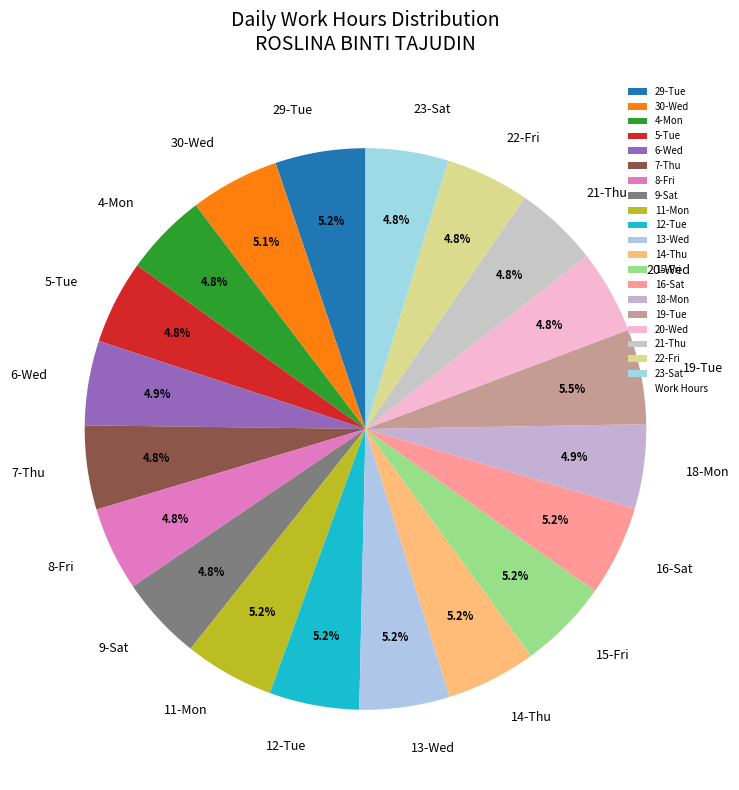

What portion of the pie excludes 23-Sat?

95.2%